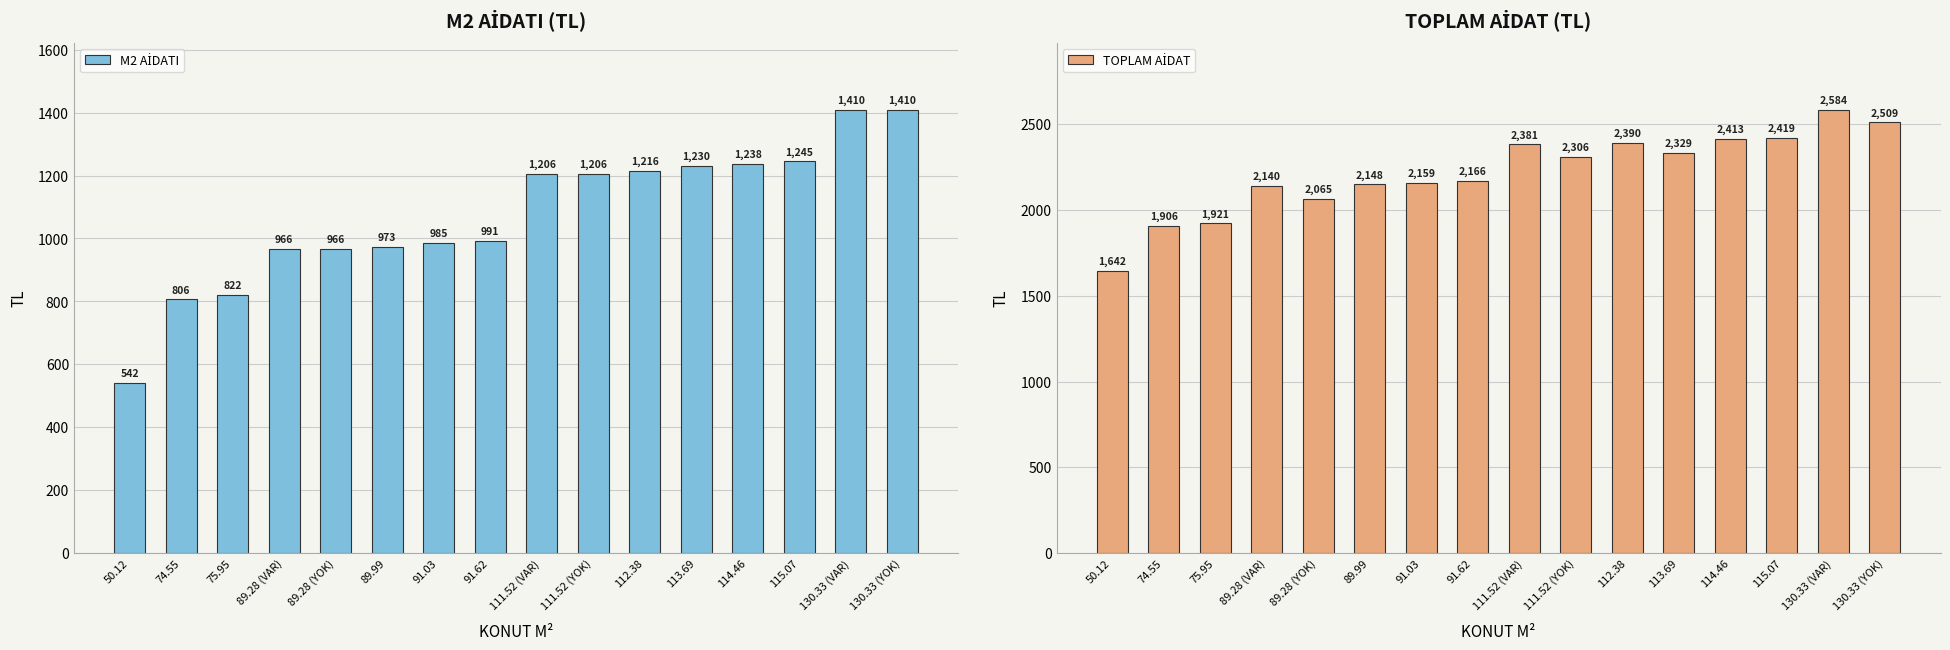

At how many categories does at least one series exceed 875?

16